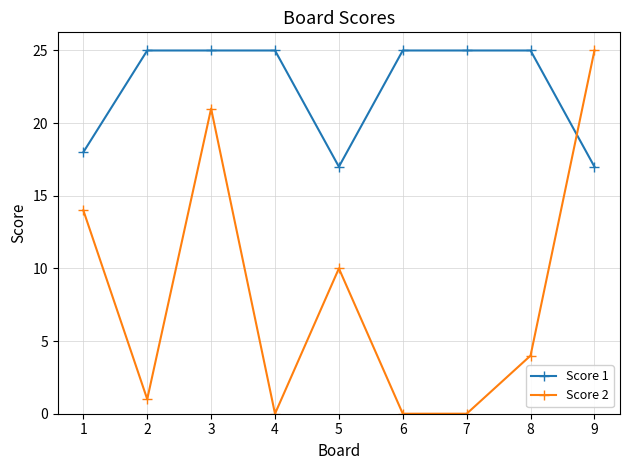

Count the number of data series in this chart.

2